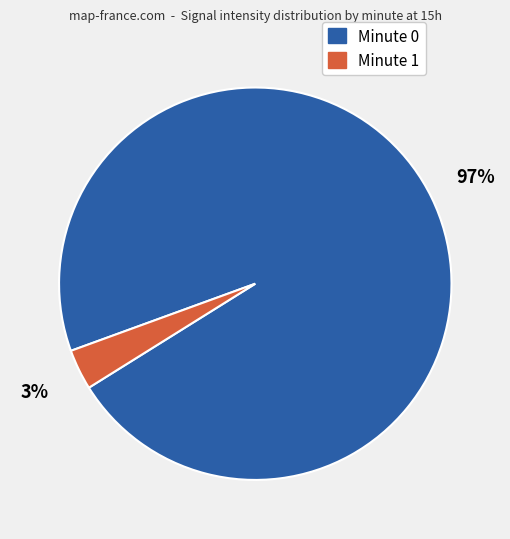

What is the majority slice?

Minute 0